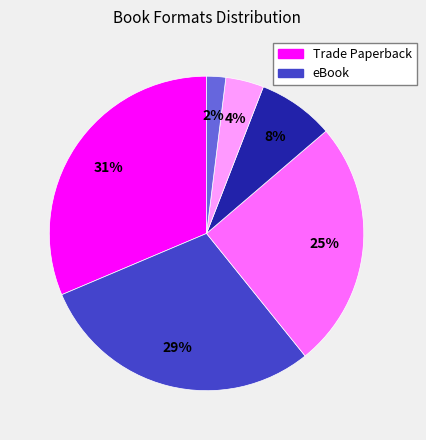

To the nearest percent, what is the difference between the largest and smallest slice percentages?

29%